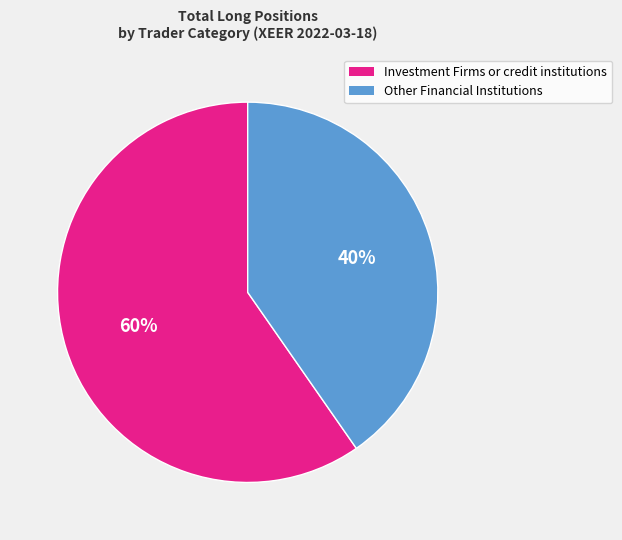

Is there a majority slice in this chart?

Yes